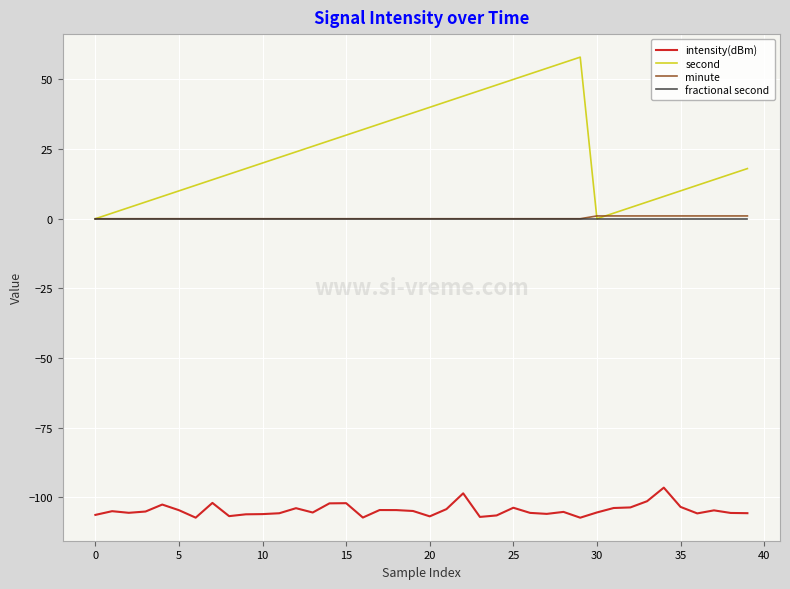

Which series has the largest range (max minus min)?

second